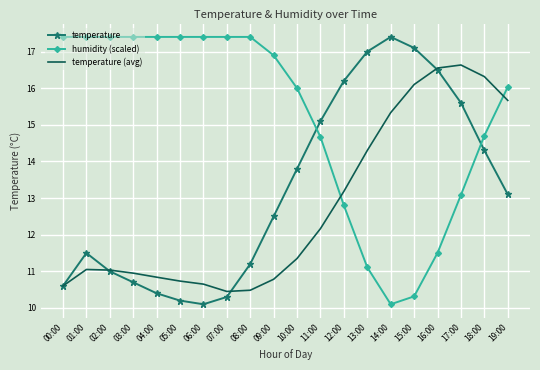

At which label does temperature (avg) first exceed 11?

01:00